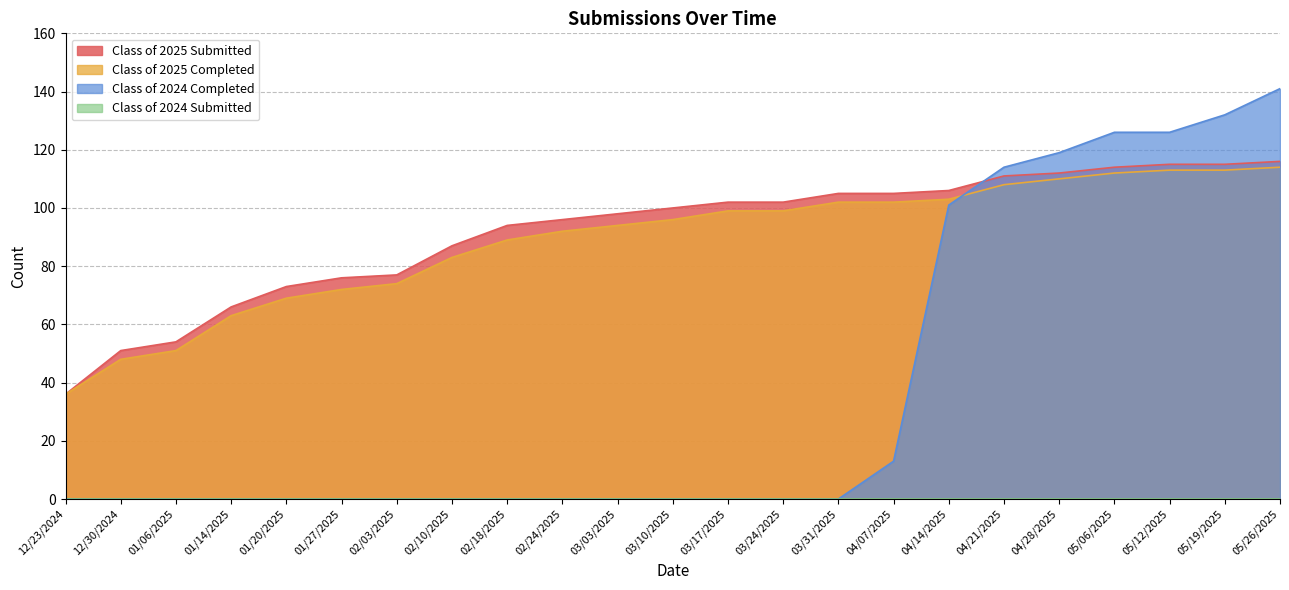

What is the label of the 22nd point from the right?

12/30/2024